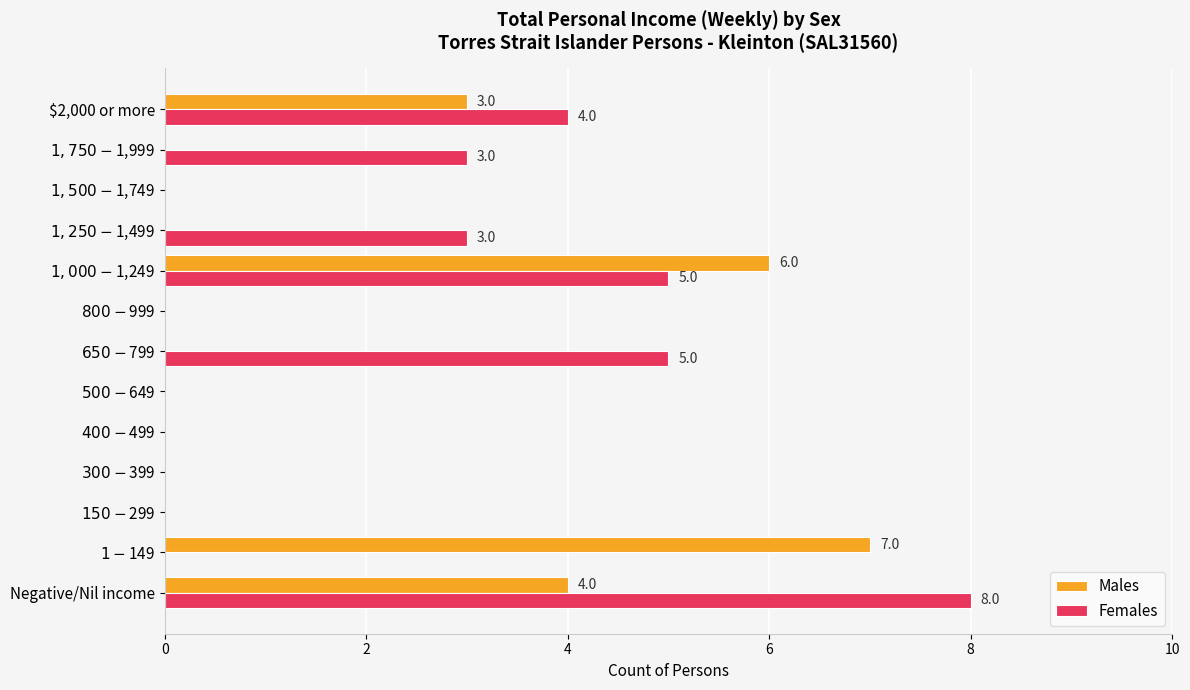

What are all the series names shown in the legend?

Males, Females